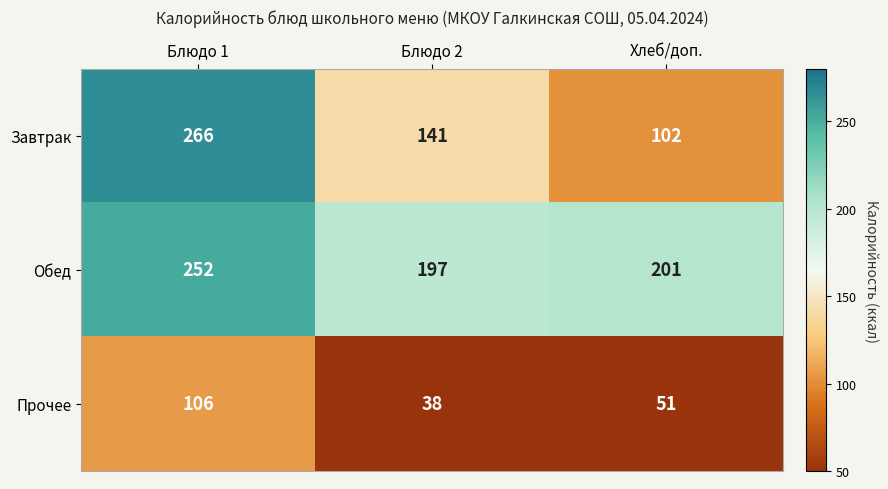

What is the maximum value for Прочее?

106